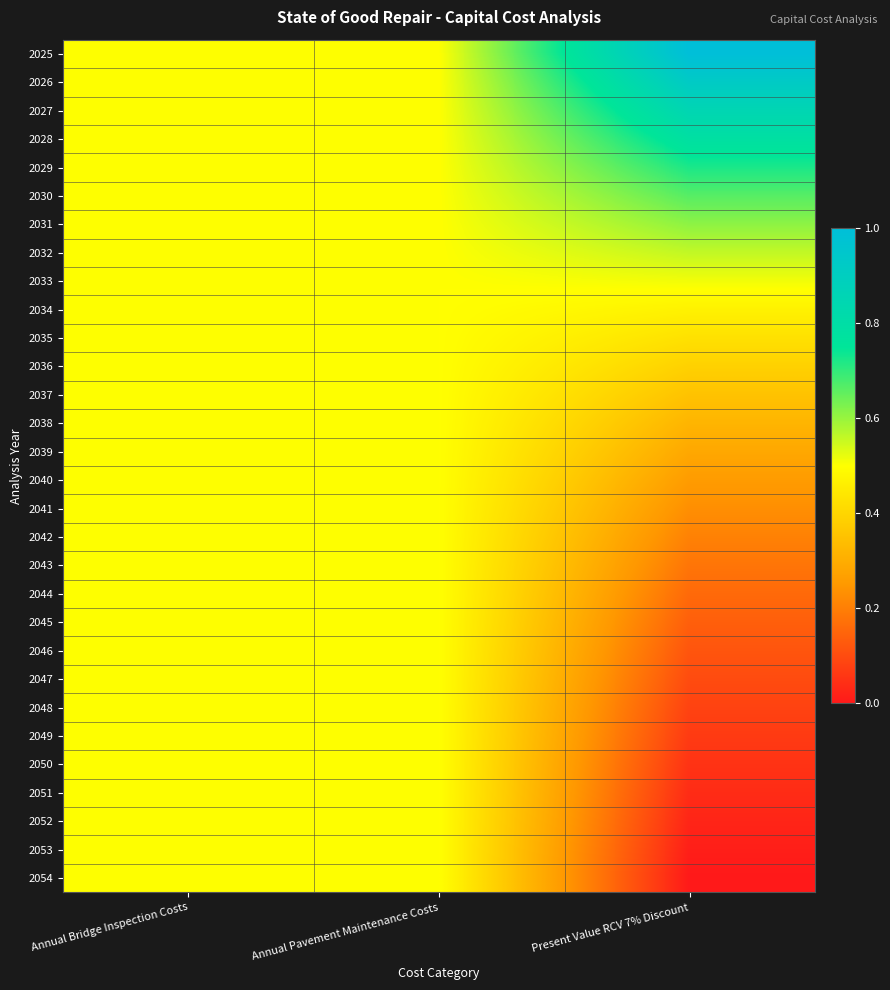

Which series has the largest total across all categories?

2025